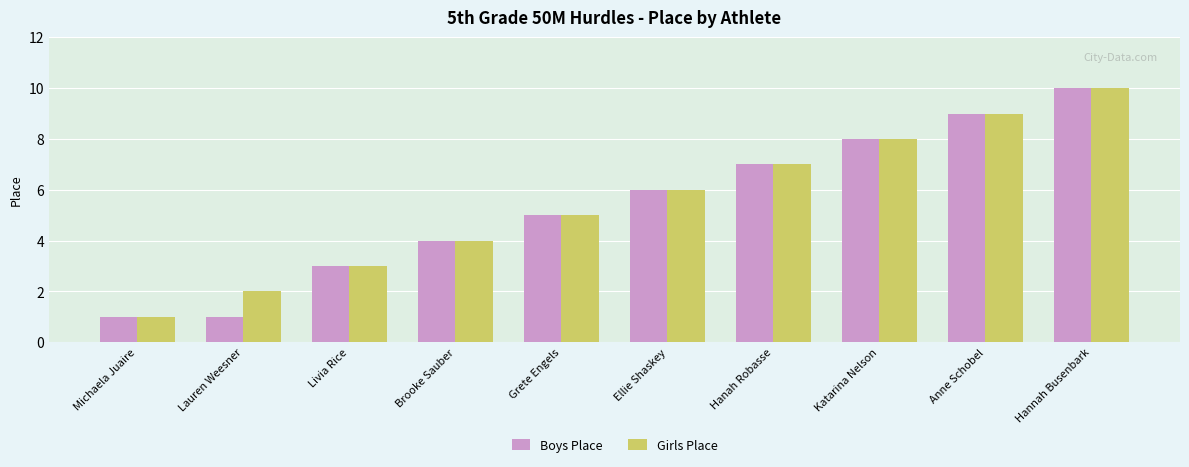

Which label corresponds to the largest value in the chart?

Hannah Busenbark